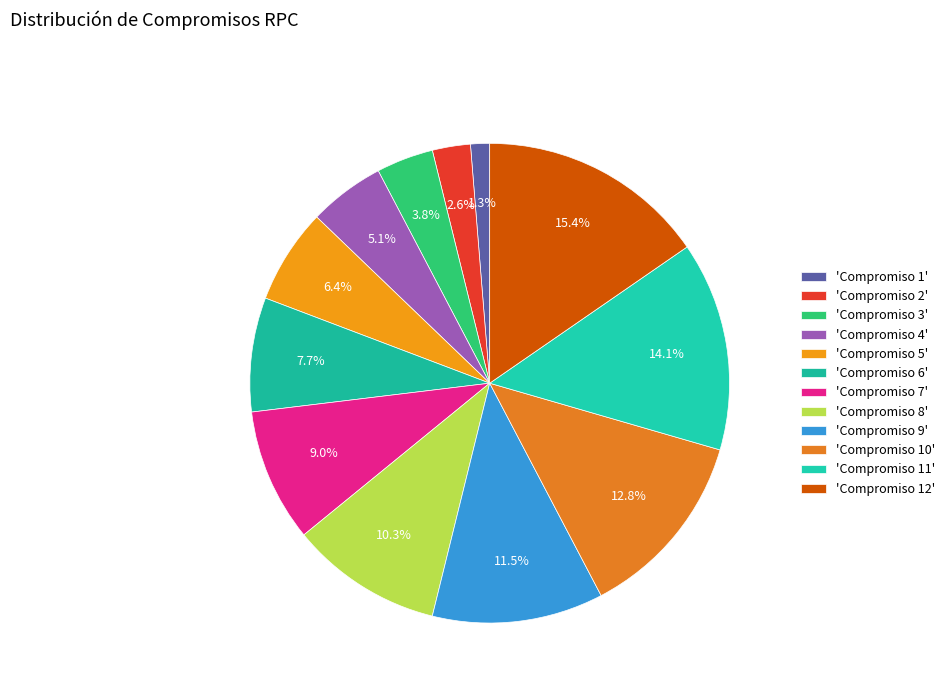

Rank the categories by value from highest to lowest.

'Compromiso 12', 'Compromiso 11', 'Compromiso 10', 'Compromiso 9', 'Compromiso 8', 'Compromiso 7', 'Compromiso 6', 'Compromiso 5', 'Compromiso 4', 'Compromiso 3', 'Compromiso 2', 'Compromiso 1'